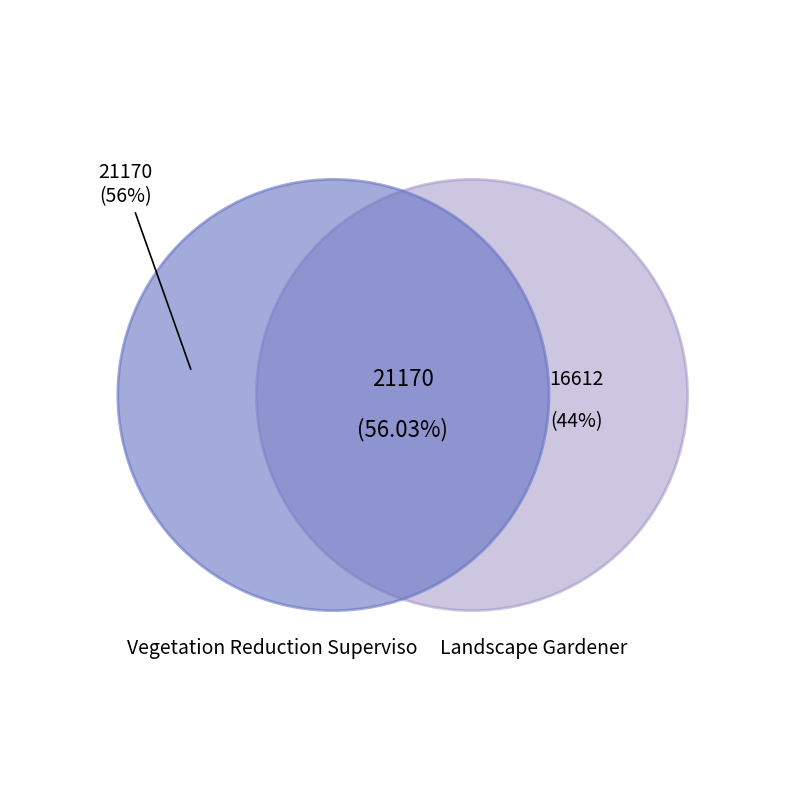

What percentage is the Vegetation Reduction Superviso slice, to the nearest percent?

56%